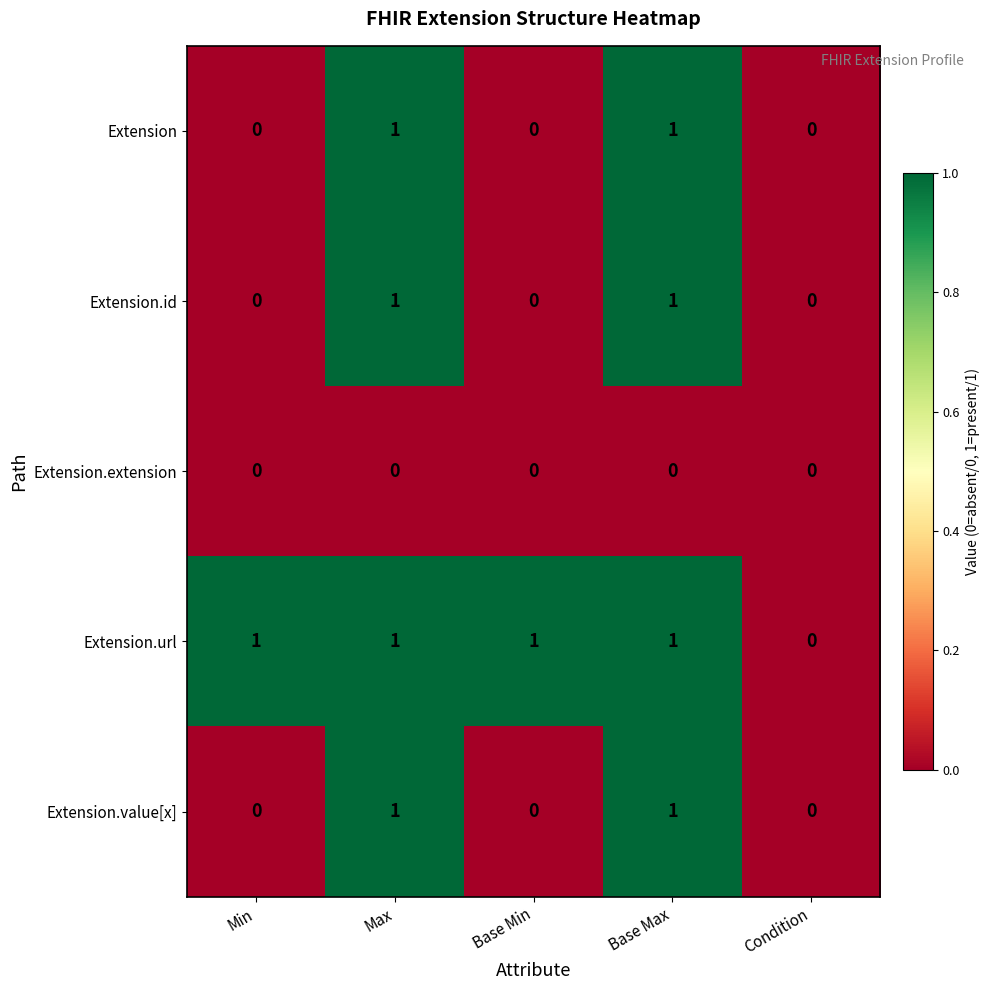

The Extension.url series shows 1 at Min. True or false?

True